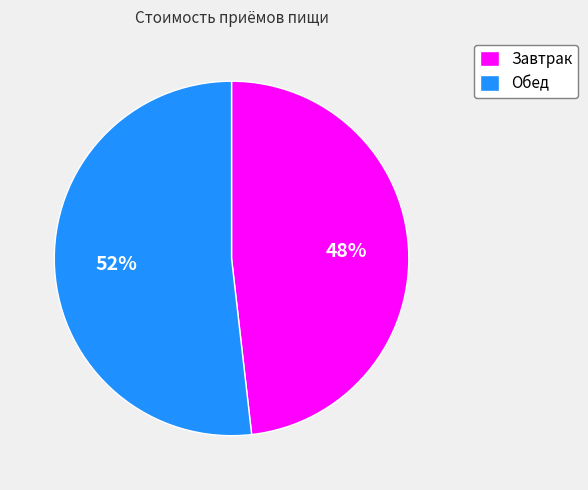

What percentage is the Обед slice, to the nearest percent?

52%